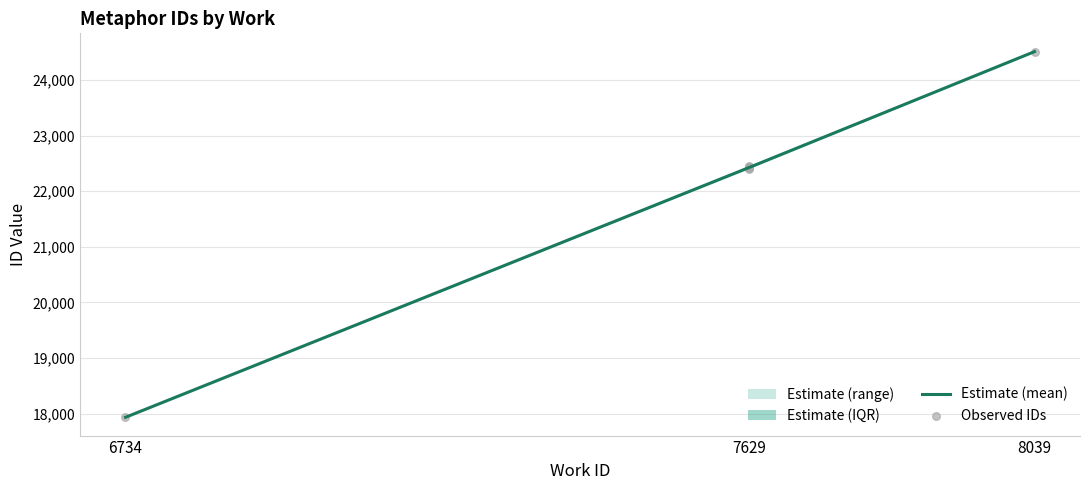

Which has a higher value, 7629 or 6734?

7629